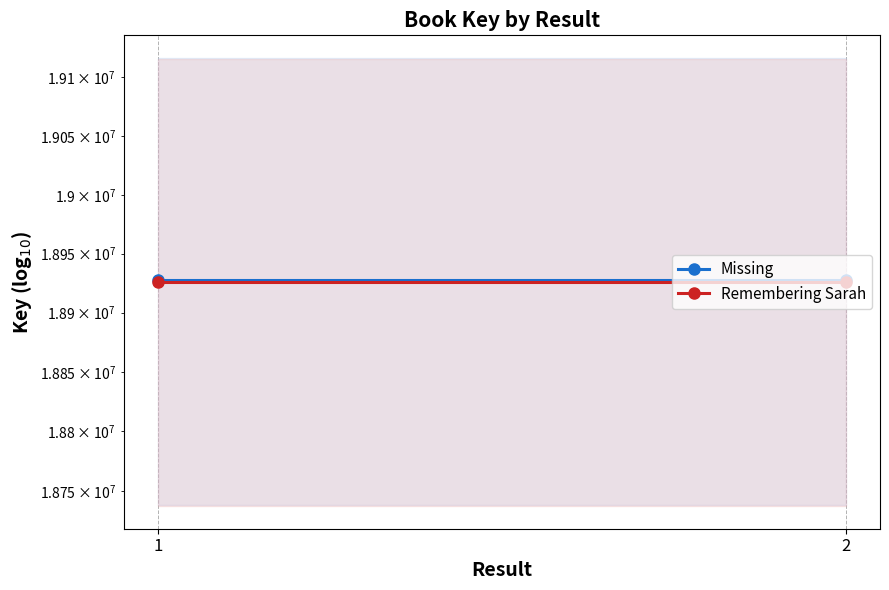

Reading left to right, extract all data points from this chart.

Missing: 18927571	18927571
Remembering Sarah: 18926283	18926283